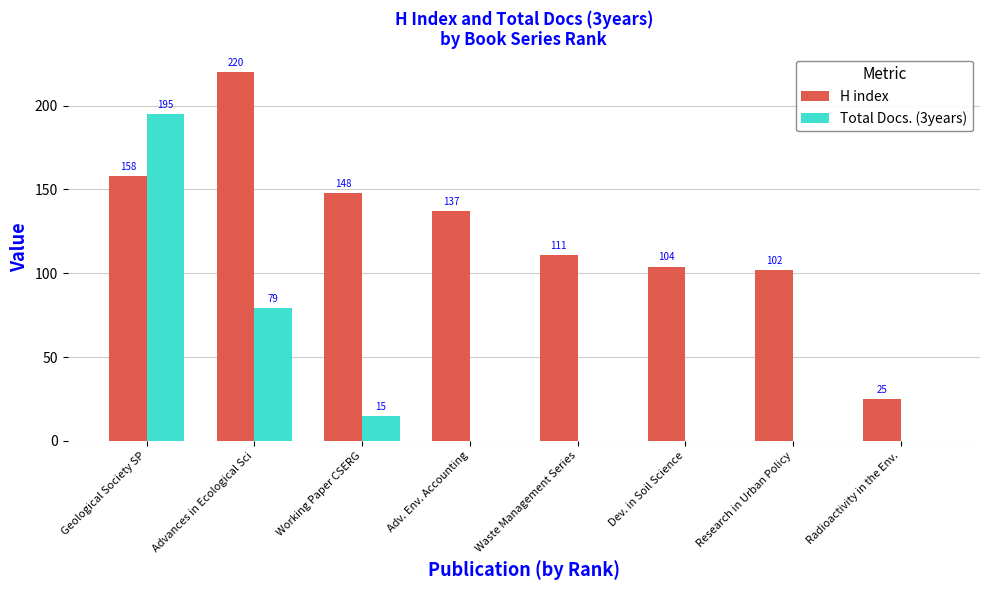

Are the bars grouped side by side (vs. stacked)?

Yes